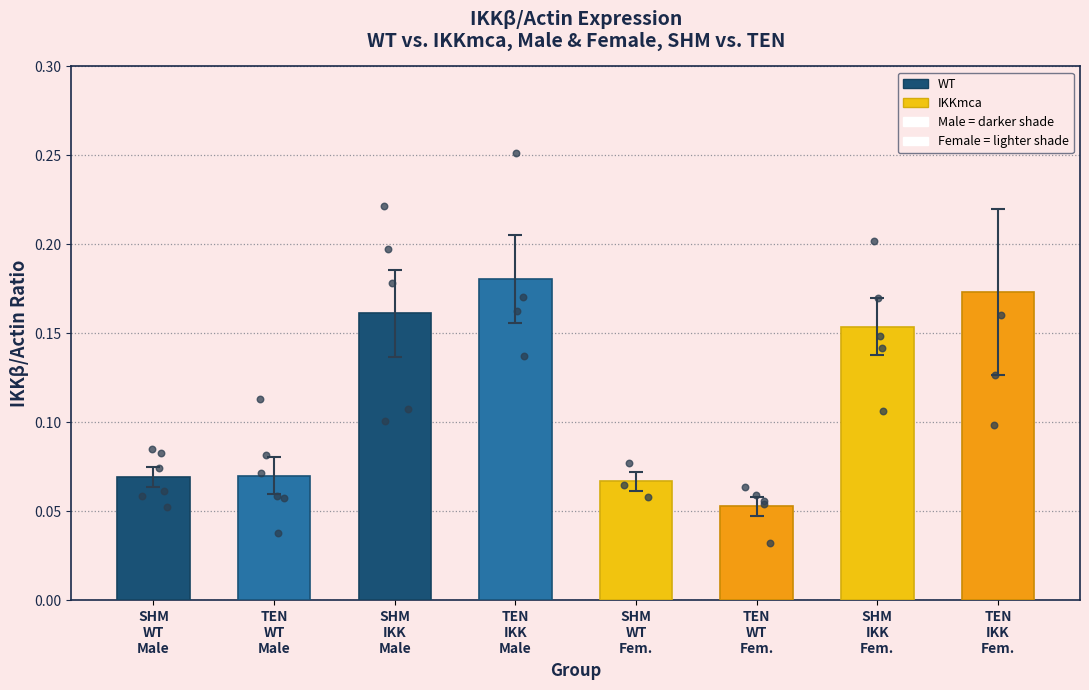

Between TEN
IKK
Male and SHM
WT
Fem., which is larger?

TEN
IKK
Male